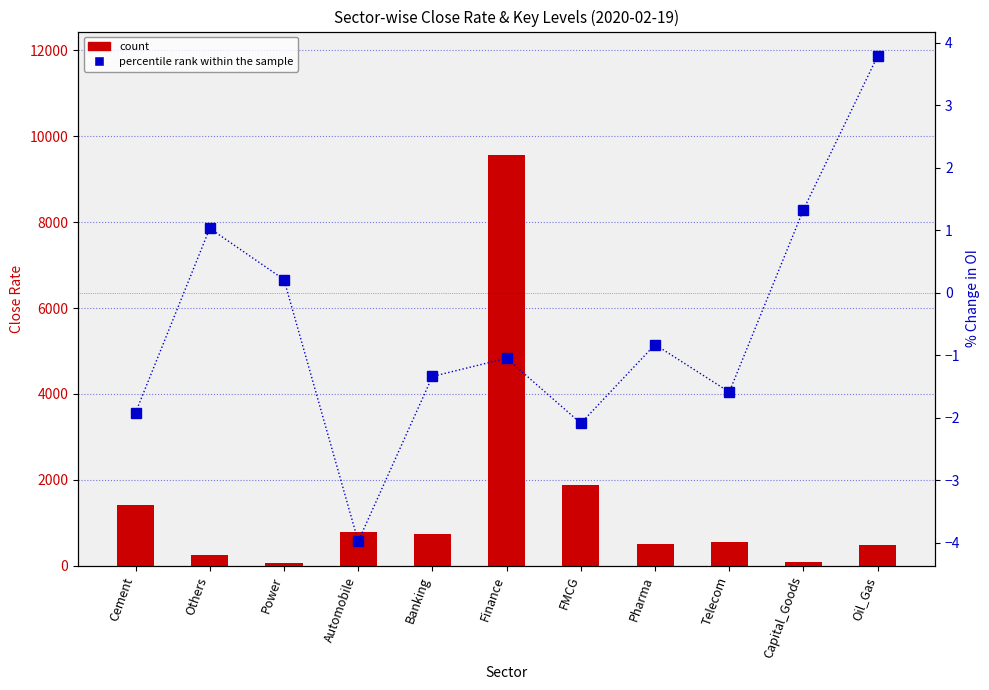

What is the sum of the count values at Telecom and Automobile?

1327.9